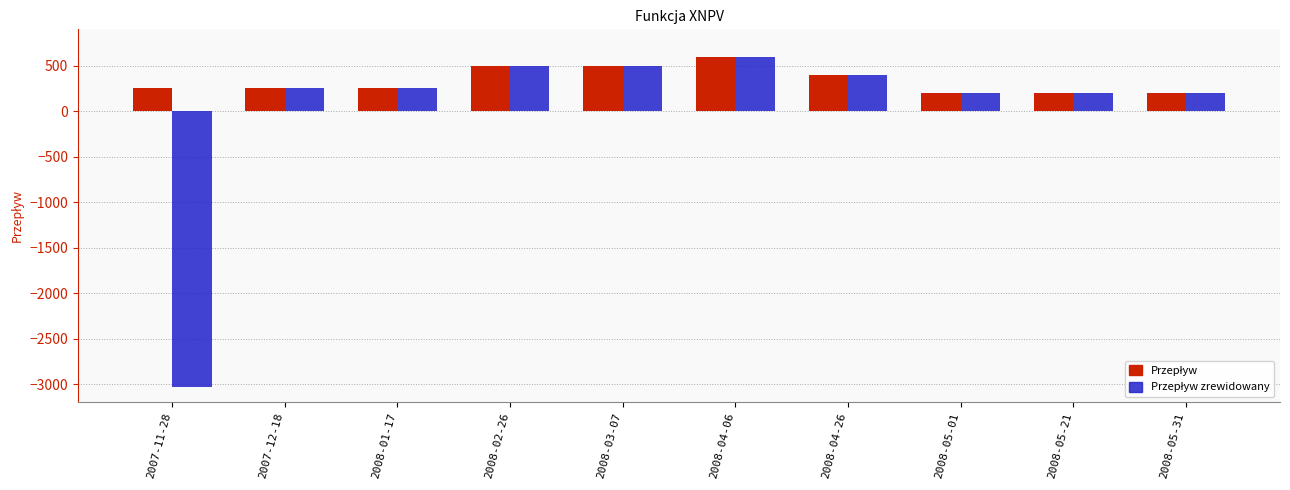

Which category has the highest value across all series?

2008-04-06